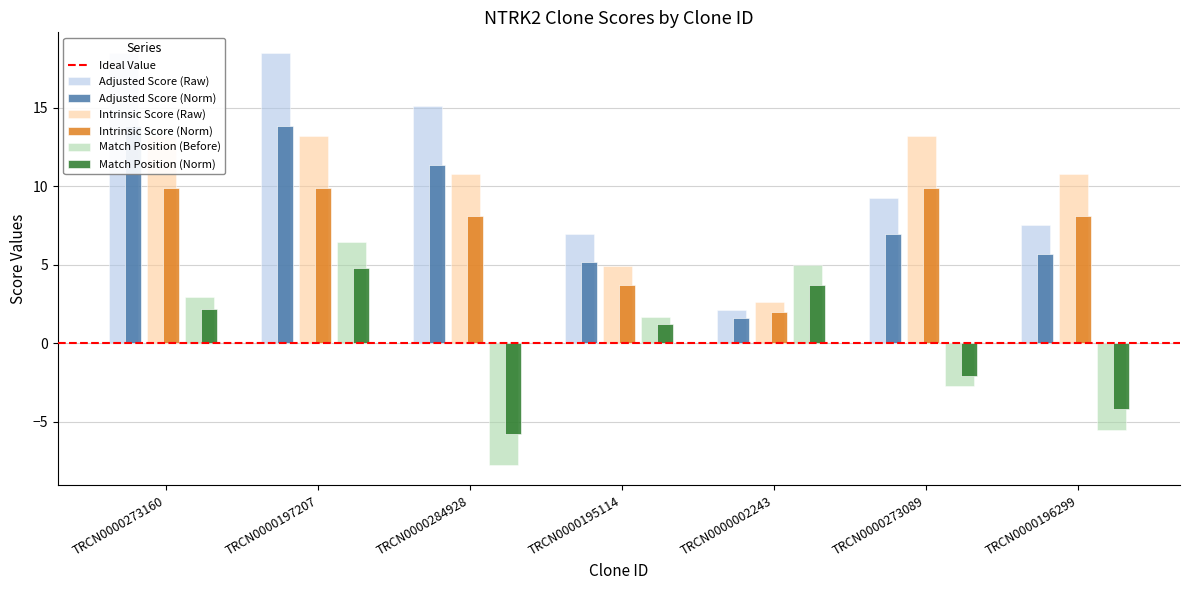

How many data points does each series have?

7